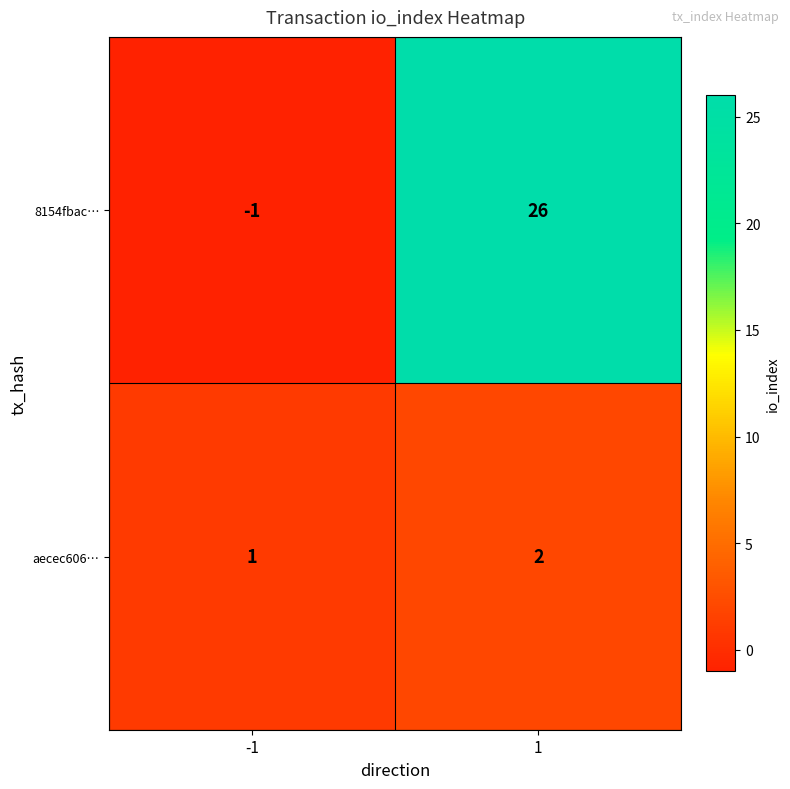

Reading left to right, what are all the values shown in this chart?

8154fbac…: -1=-1	1=26
aecec606…: -1=1	1=2